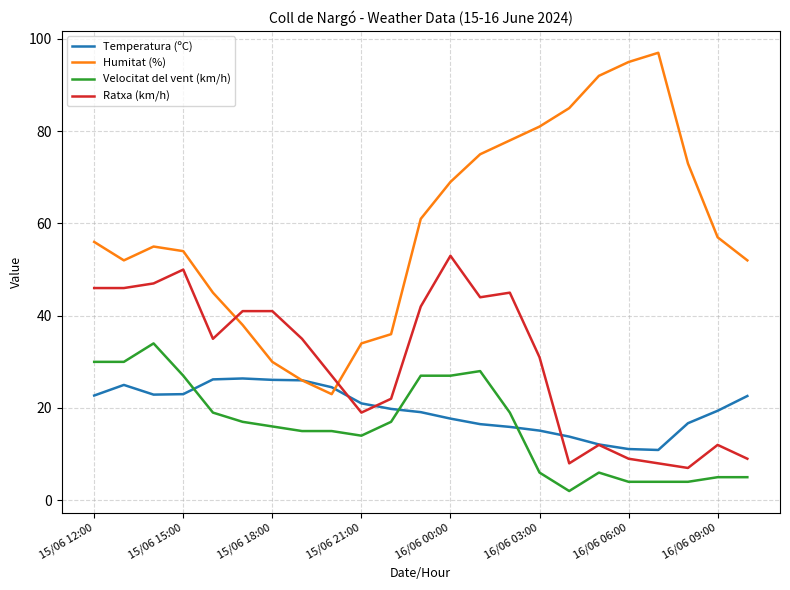

Which series has the largest range (max minus min)?

Humitat (%)